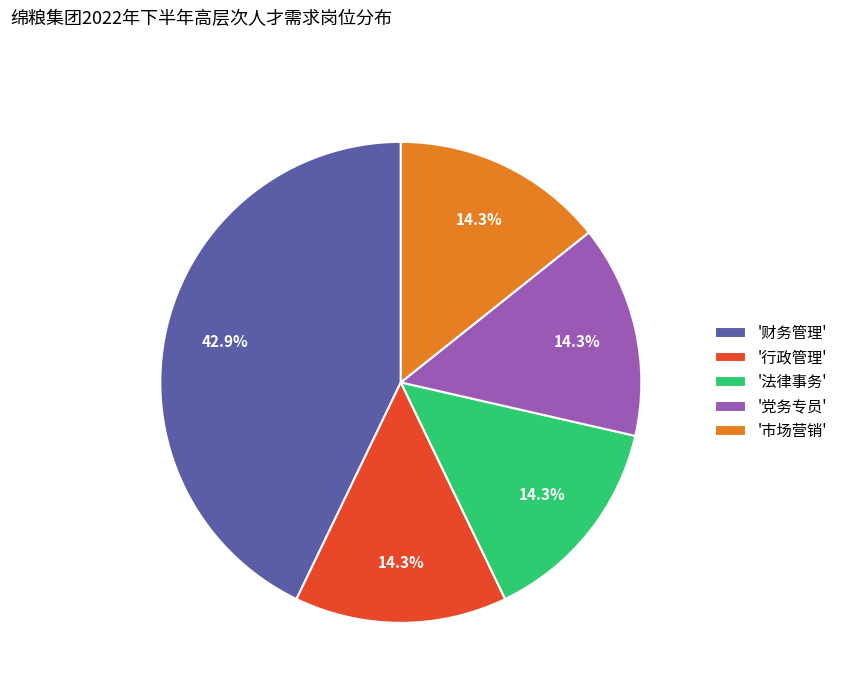

Which slice is the largest?

'财务管理'